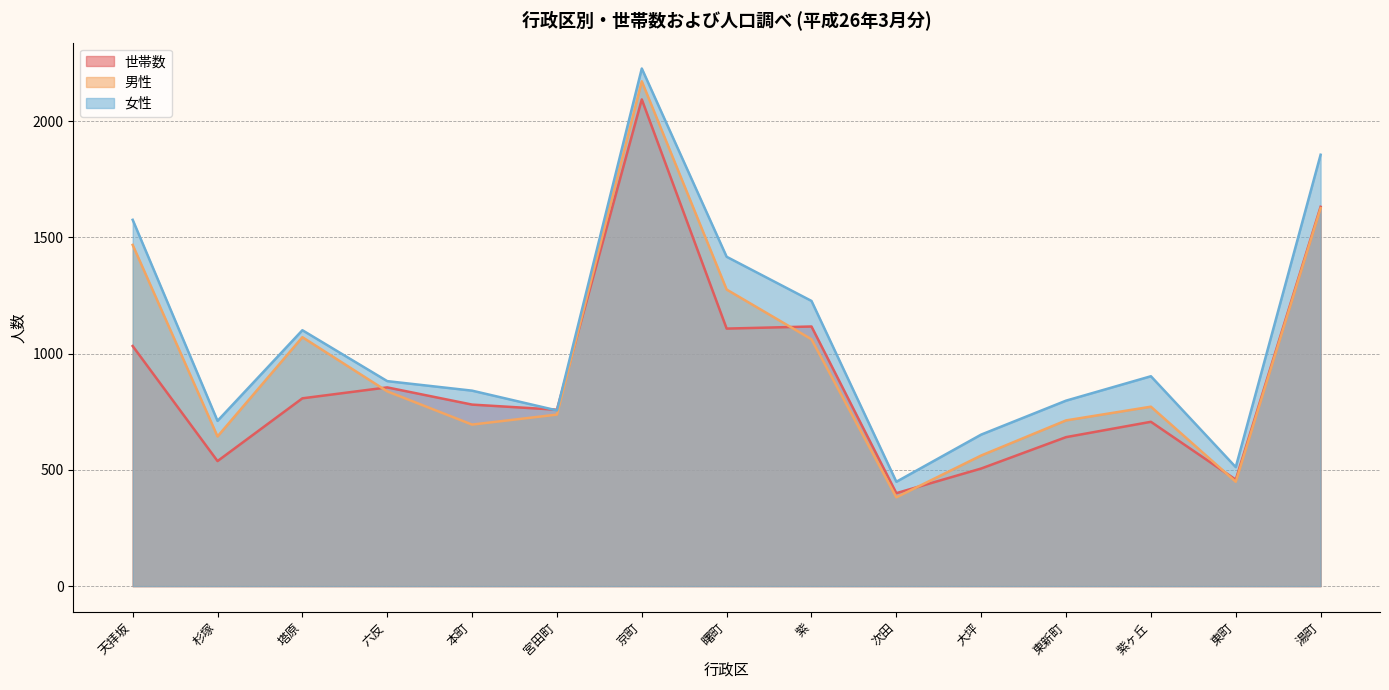

Where is the first local maximum for 世帯数?

六反